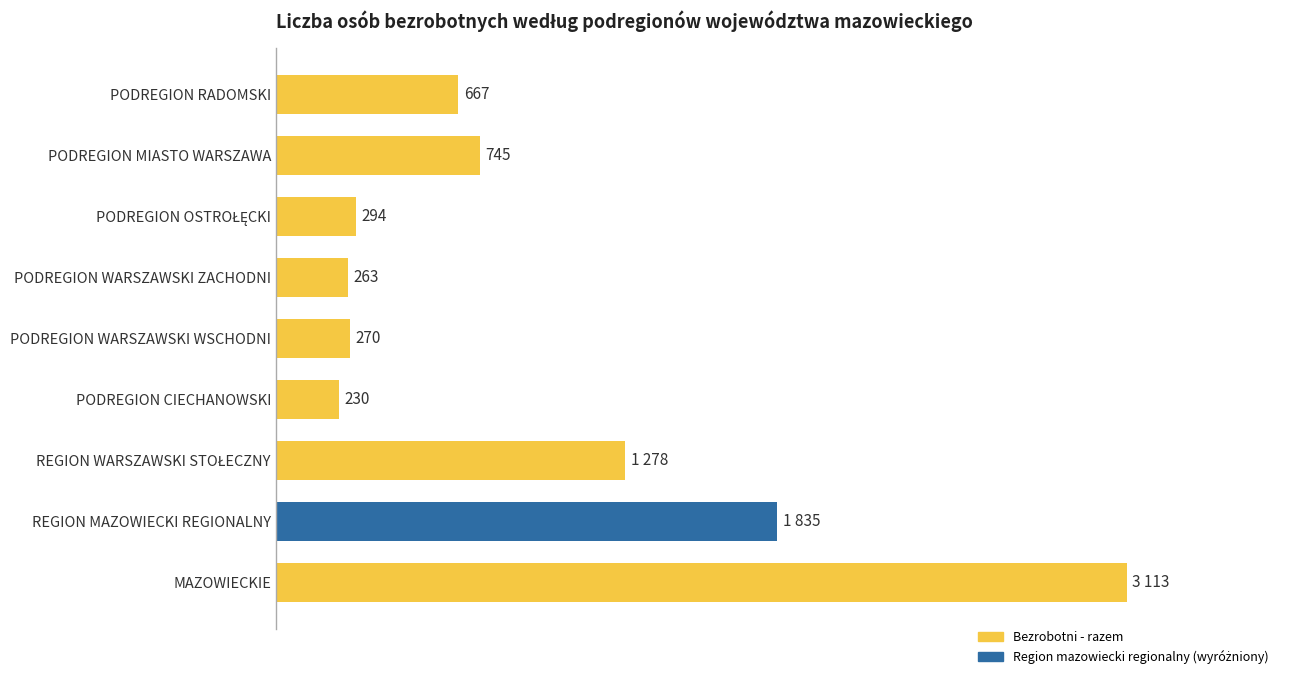

At which category does the chart reach its peak across all series?

MAZOWIECKIE